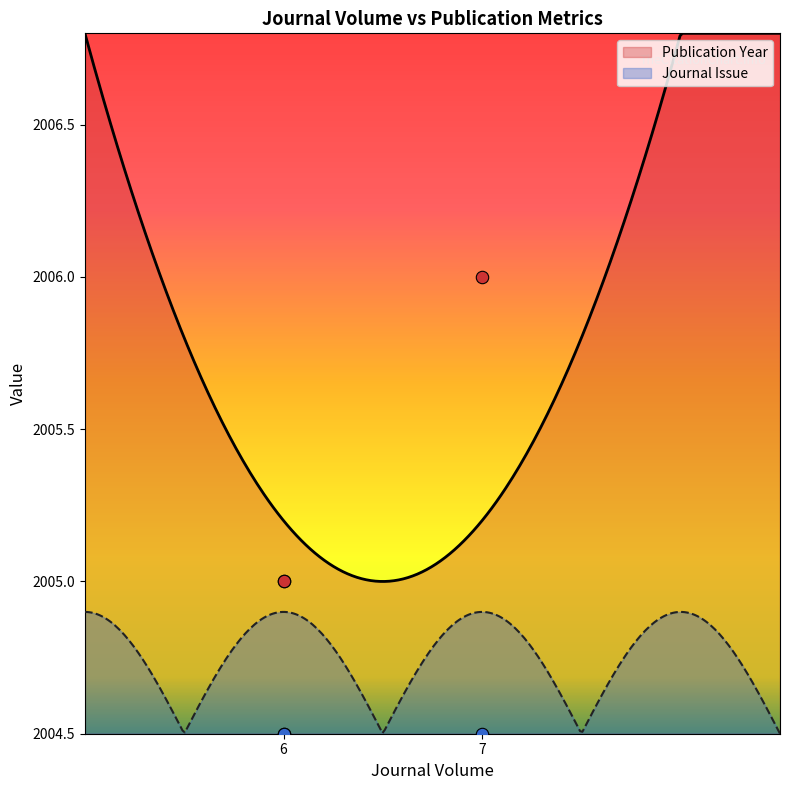

Which has a higher value, 7 or 6?

7